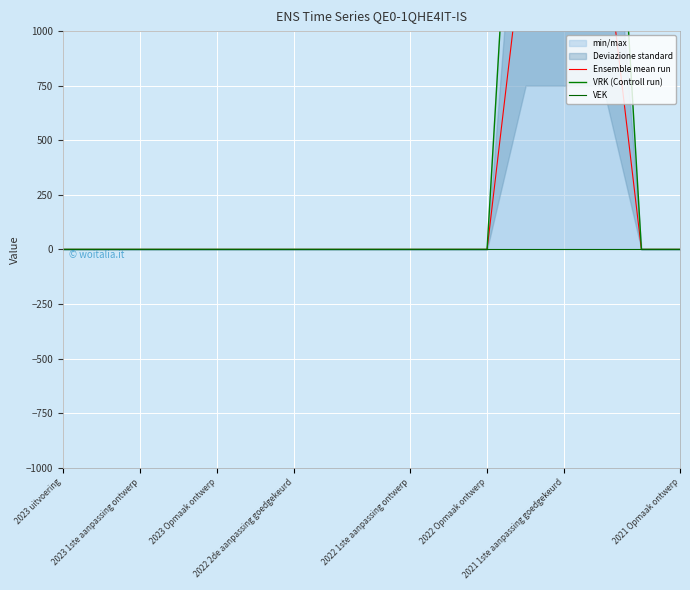

True or false: VRK (Controll run) has more than 1 interior local peaks.

False